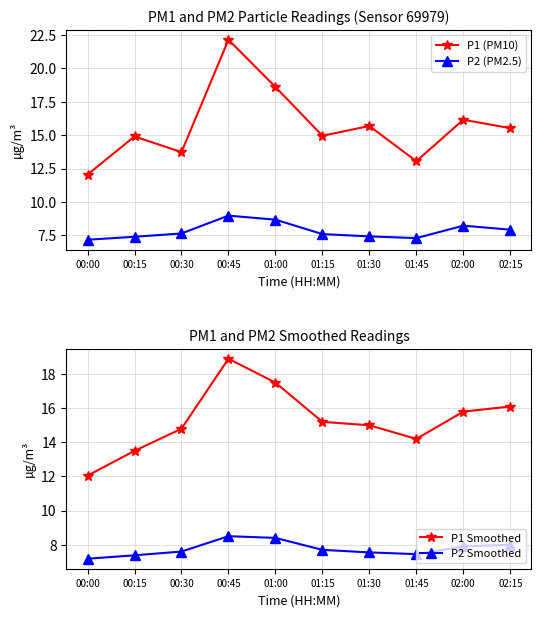

Reading left to right, transcribe all the data shown in this chart.

P1 (PM10): 12.1	14.9	13.7	22.1	18.6	14.9	15.7	13.1	16.1	15.5
P2 (PM2.5): 7.2	7.4	7.7	9.0	8.7	7.6	7.4	7.3	8.2	7.9
P1 Smoothed: 12.1	13.5	14.8	18.9	17.5	15.2	15.0	14.2	15.8	16.1
P2 Smoothed: 7.2	7.4	7.6	8.5	8.4	7.7	7.5	7.5	7.9	8.0